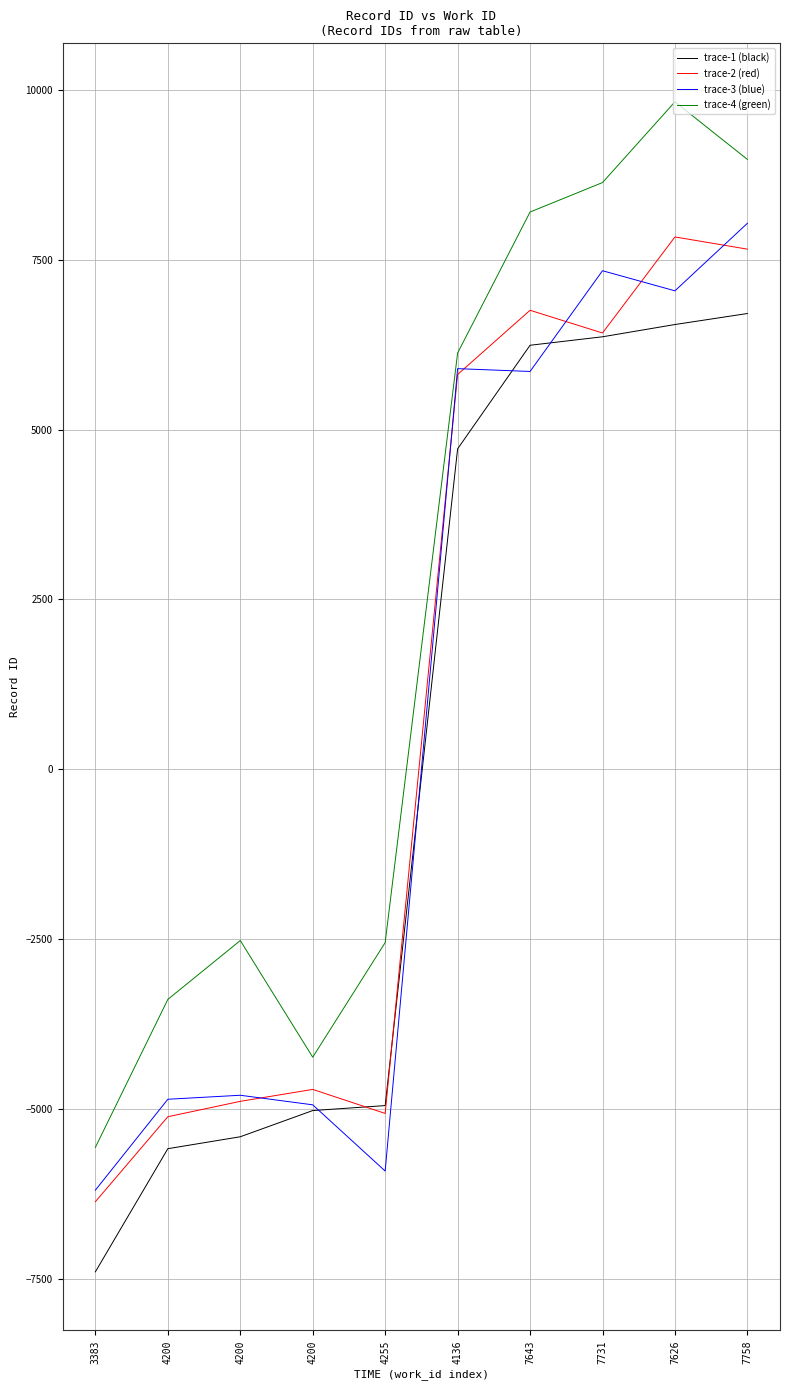

What is the difference between the trace-1 (black) values at 4200 and 3383?

2373.1